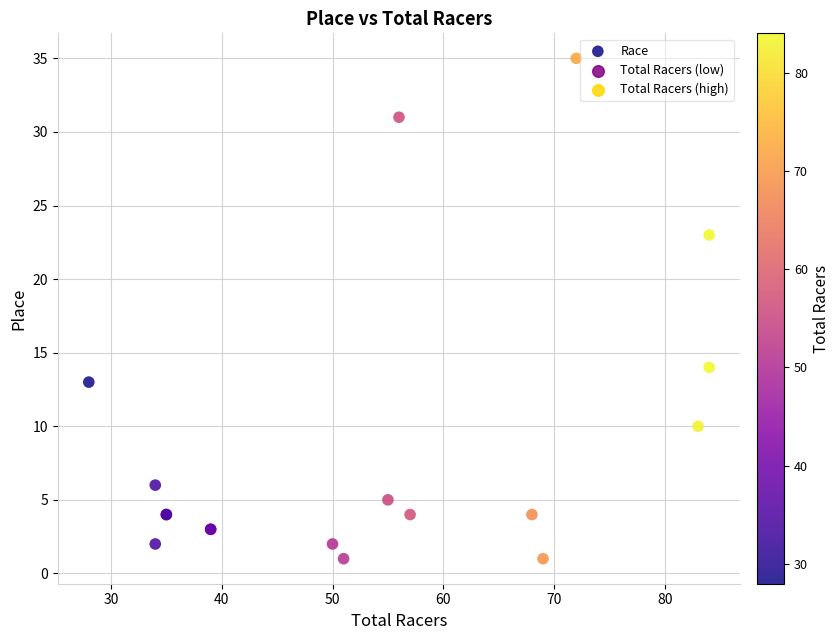

What Y value in the scatter plot is closest to 18?

14